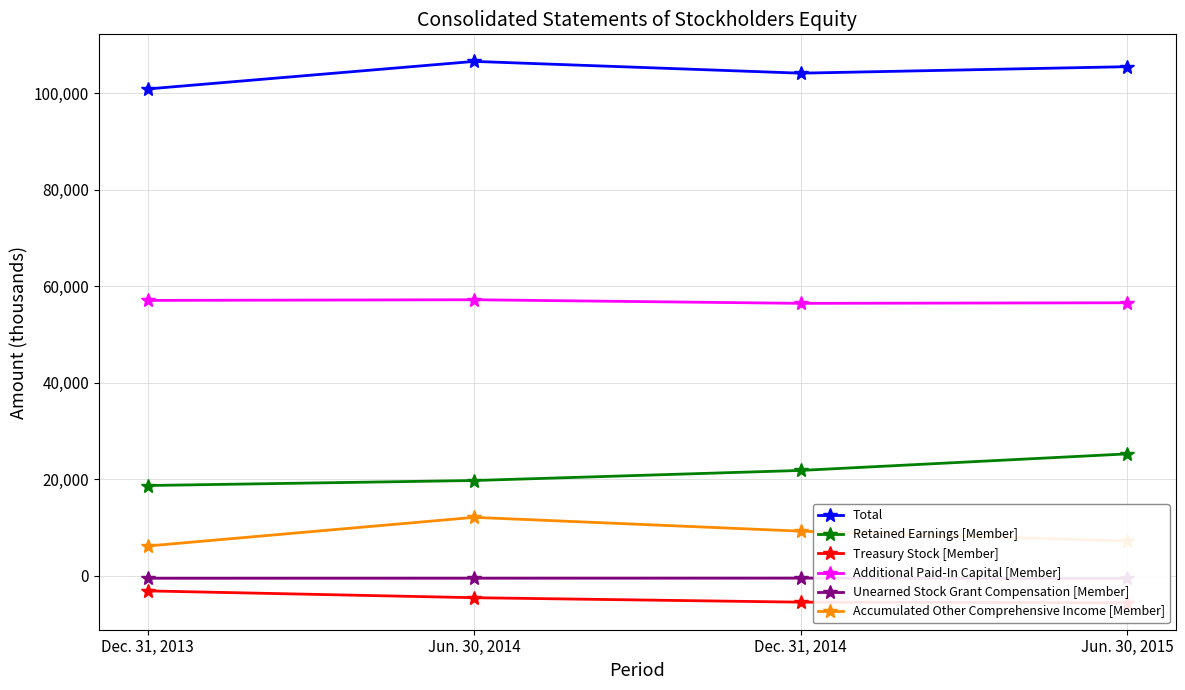

What is the approximate value of Total at Dec. 31, 2013?

100927